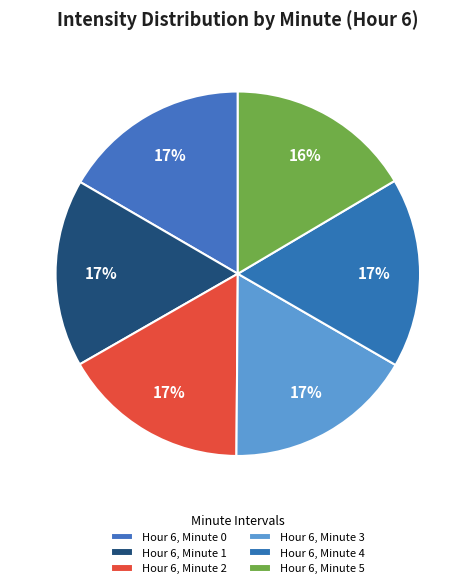

How many segments does this pie chart have?

6